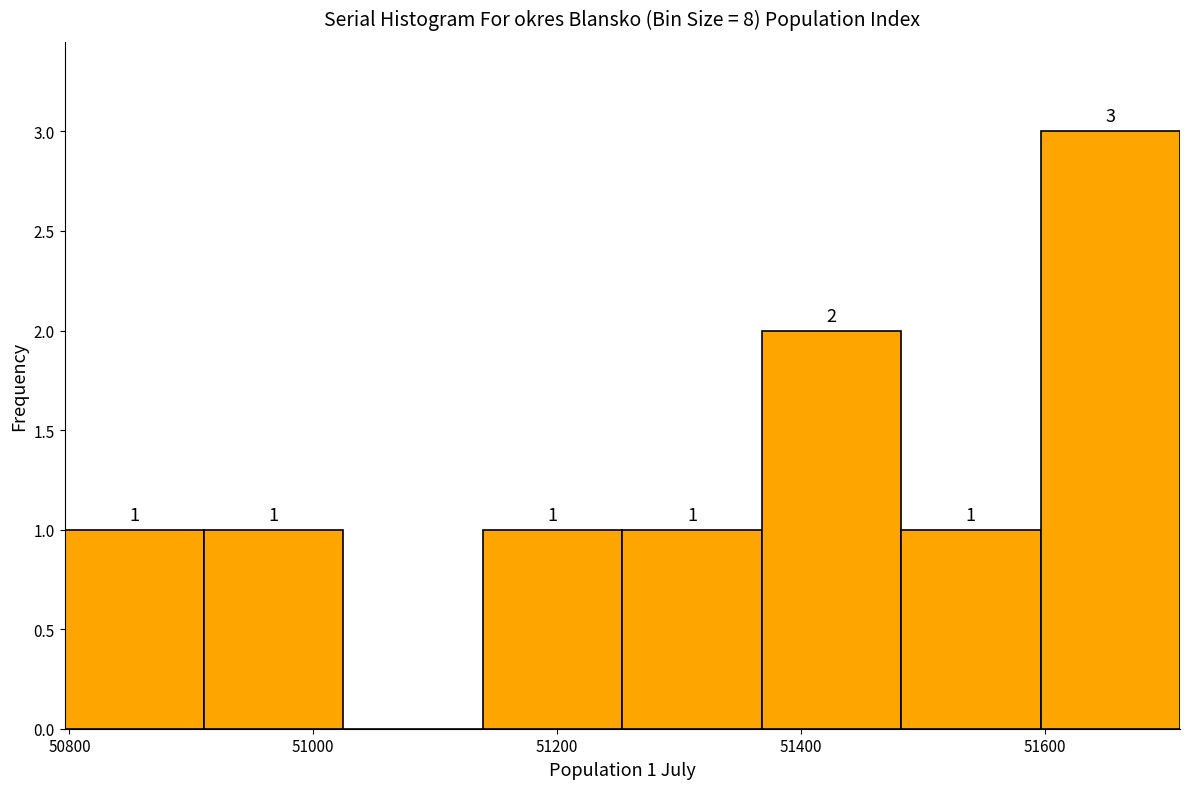

Over which range of the x-axis is the bar tallest?

51600 to 51720